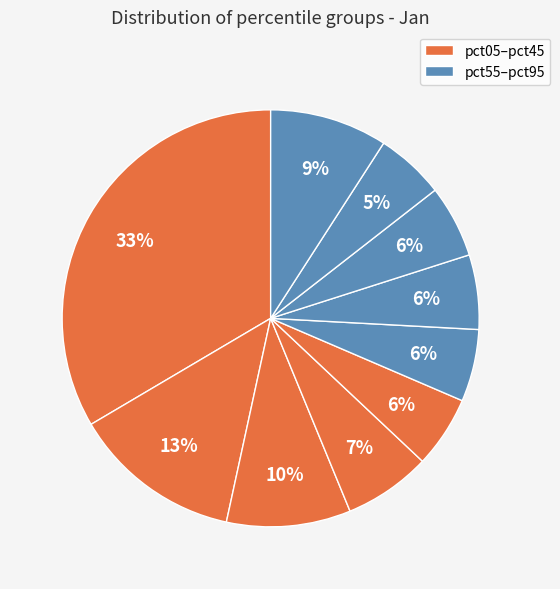

Which slice is the largest?

pct05